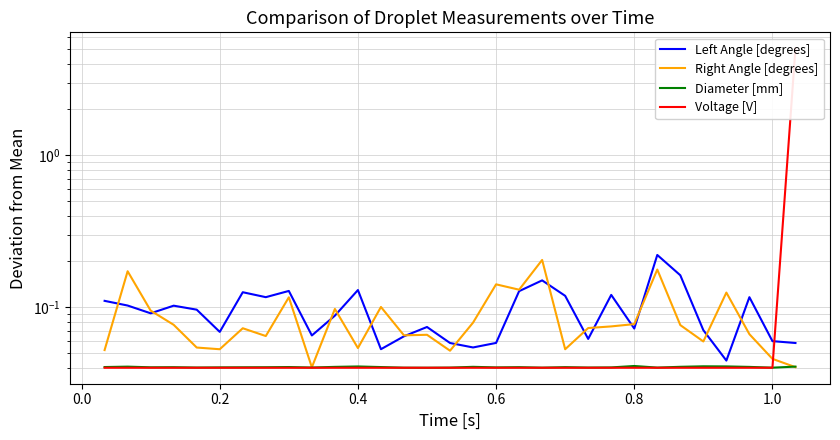

The Right Angle [degrees] series shows 0.0 at 28. True or false?

False